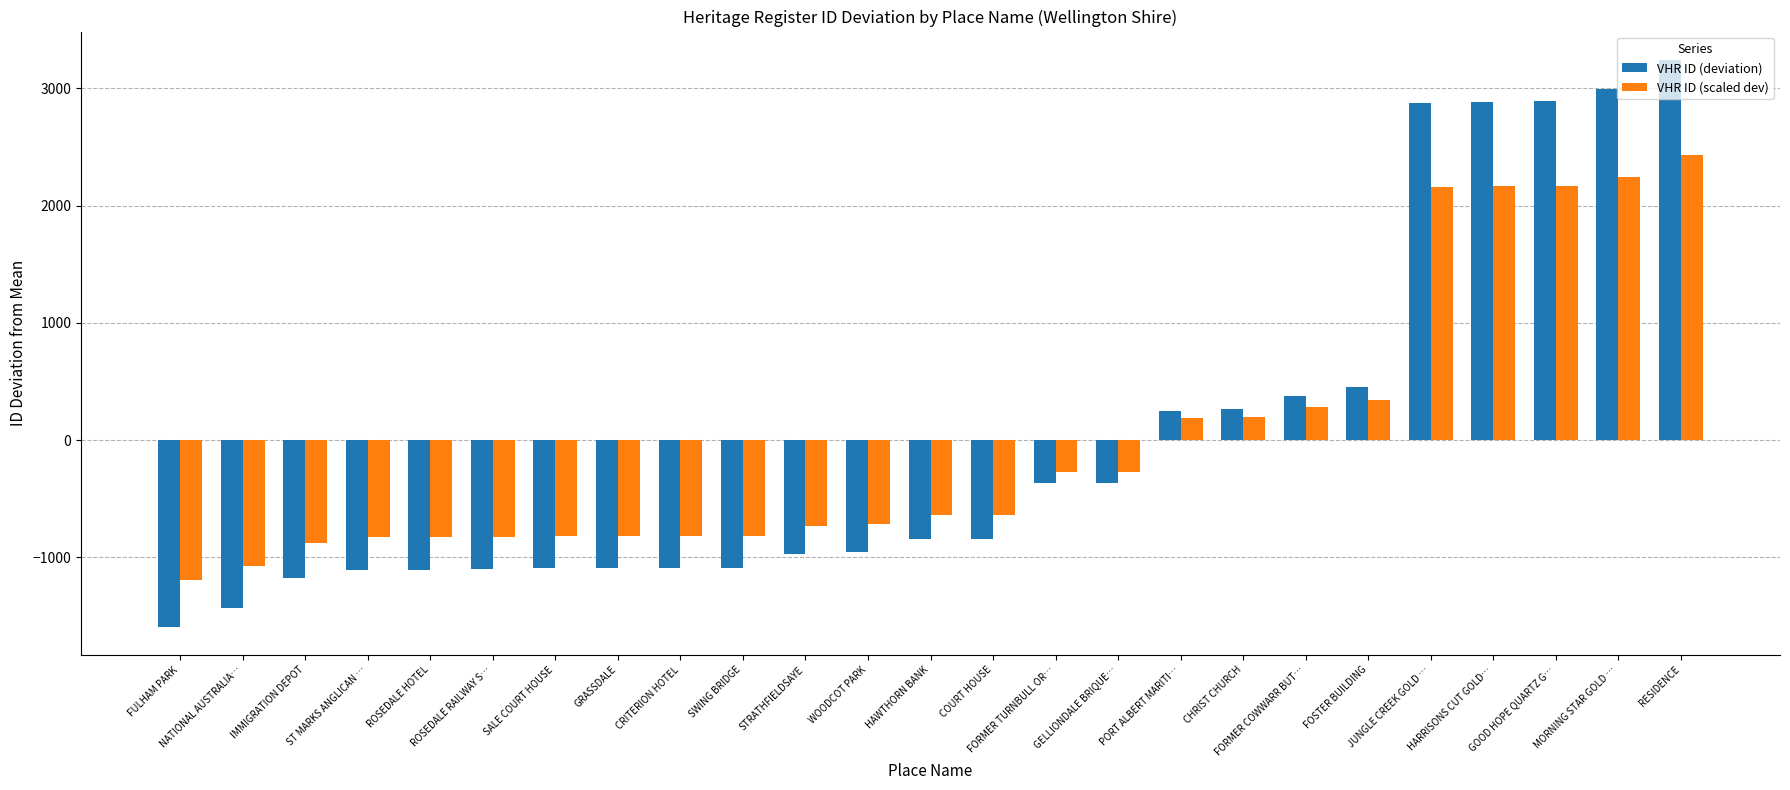

What position from the right is HAWTHORN BANK?

13